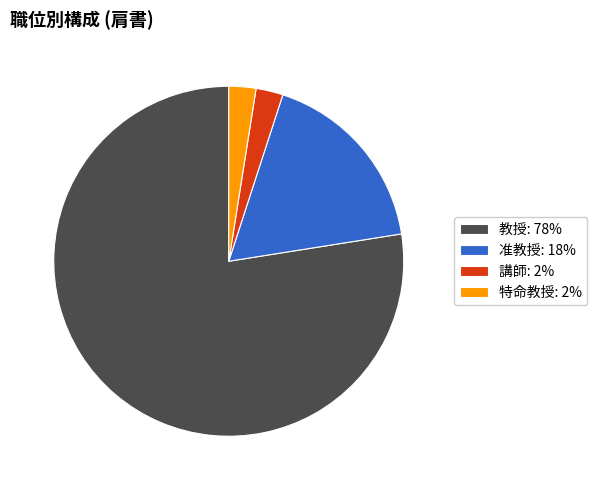

Which slice represents more than half of the pie?

教授